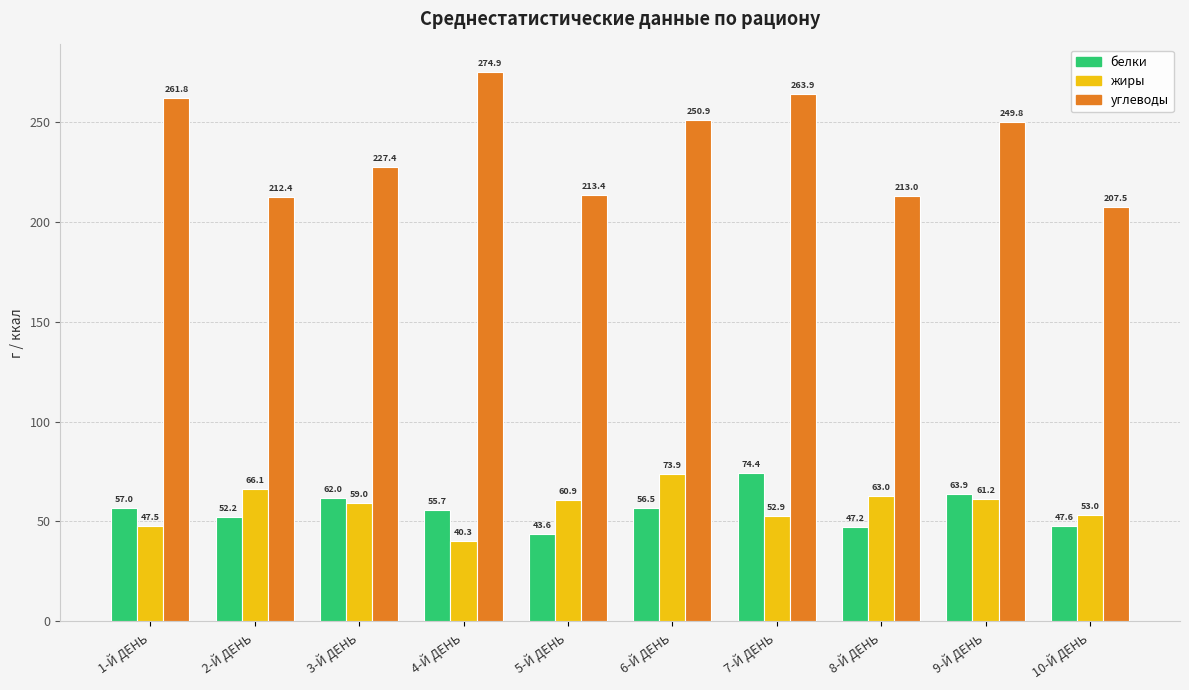

How many groups of bars are there?

10